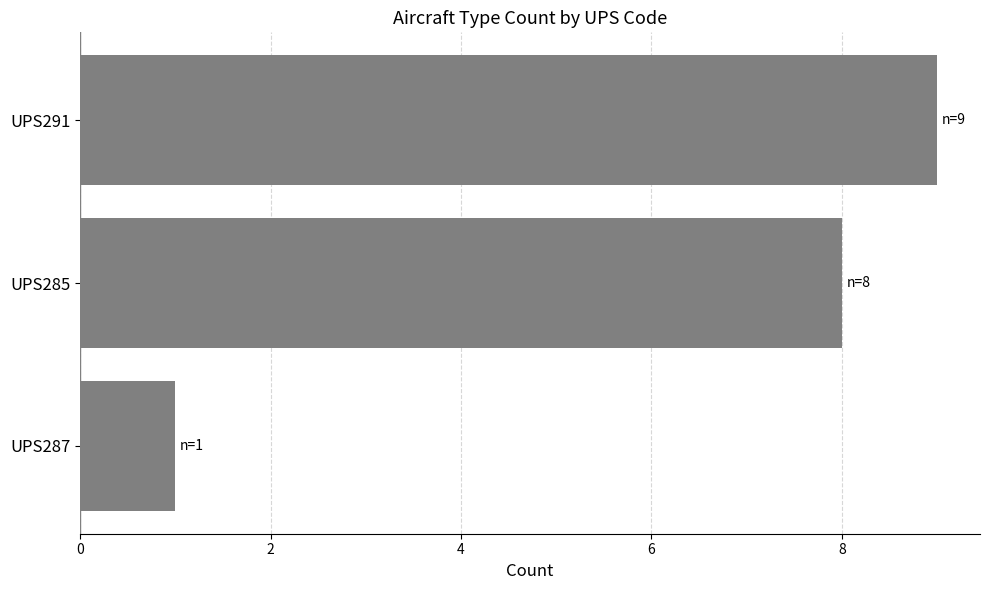

How many values are between 1 and 9?

3